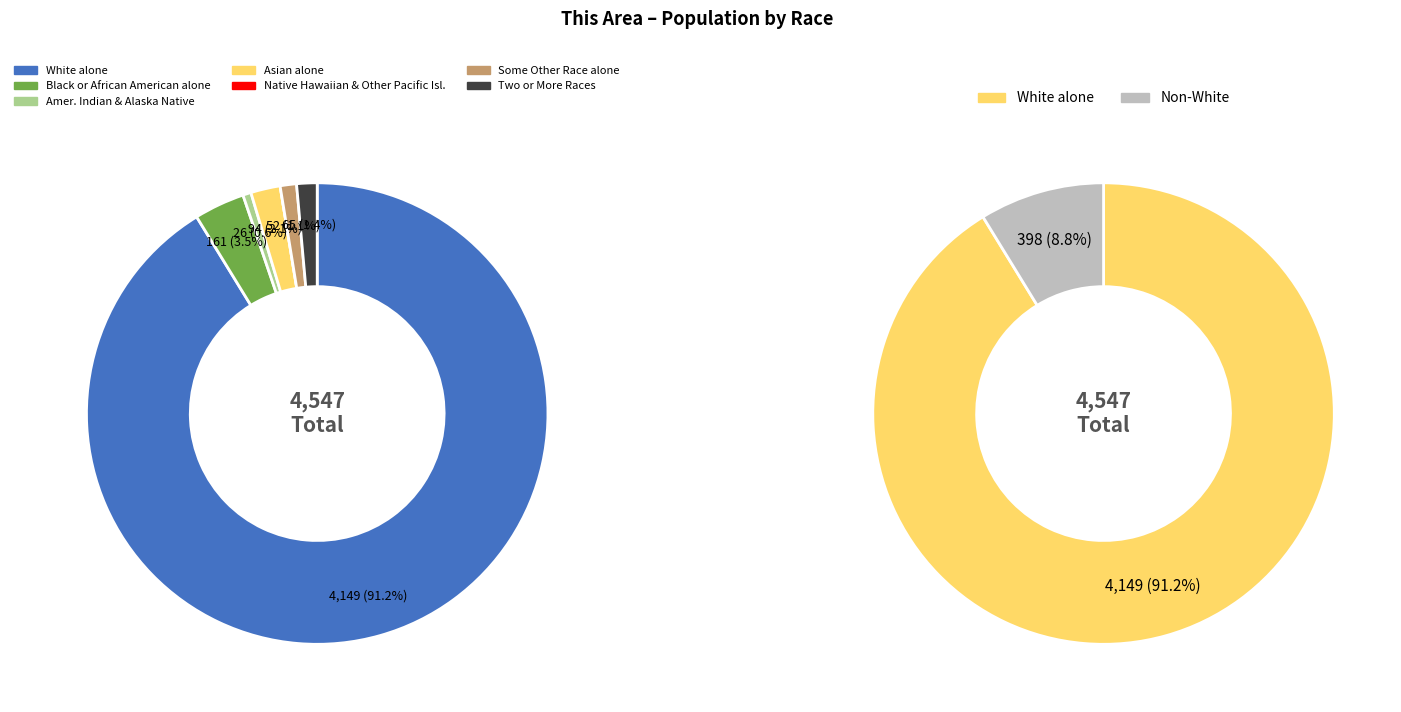

What is the change in value from Asian alone to Native Hawaiian and Other Pacific Islander?

-94